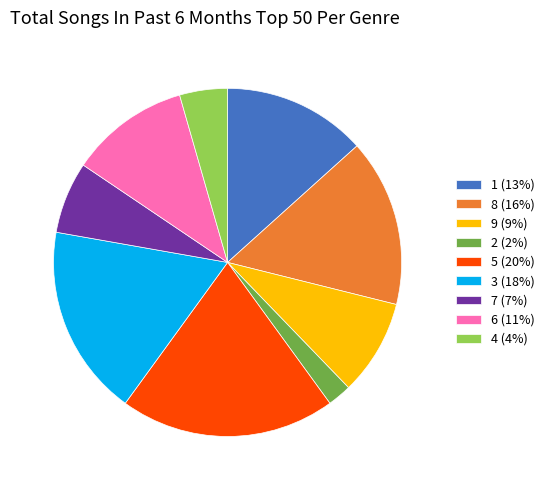

Between 1 (13%) and 6 (11%), which is larger?

1 (13%)